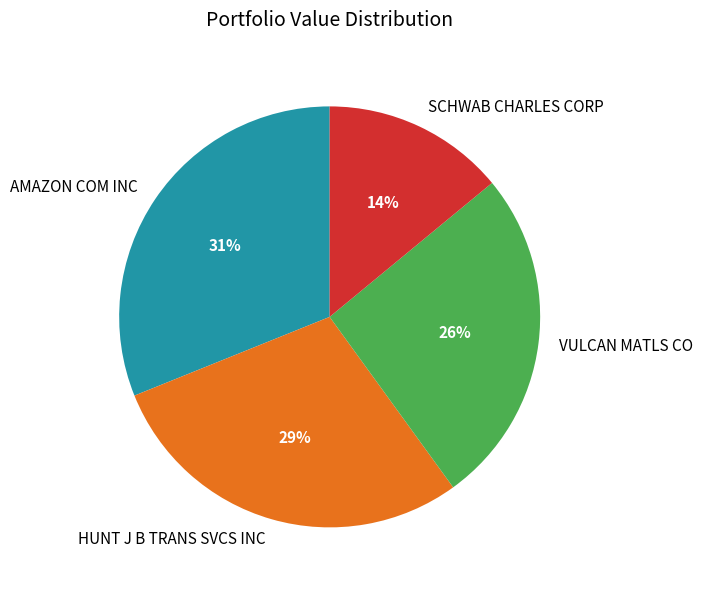

To the nearest percent, what portion does VULCAN MATLS CO represent?

26%